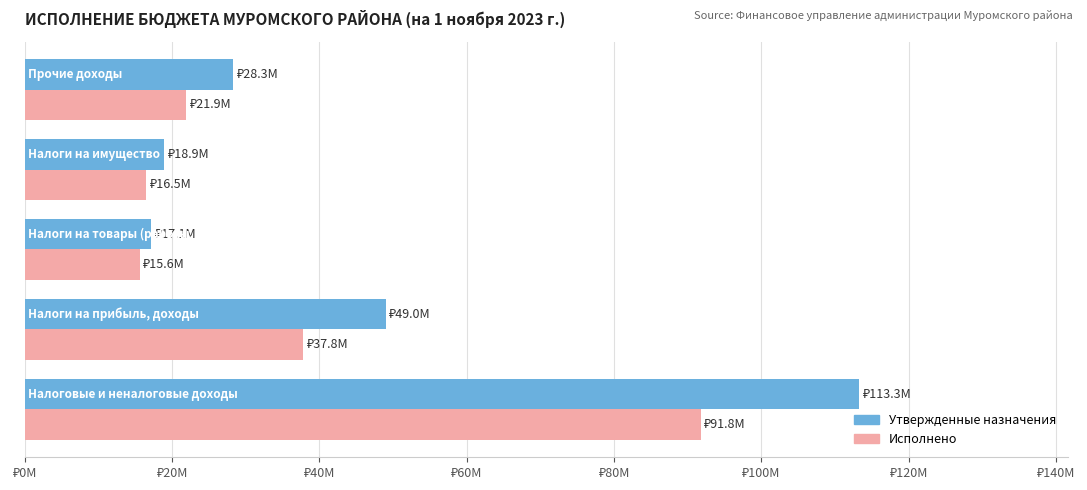

What is the difference between the maximum and minimum values in the Утвержденные назначения series?

96146100.0